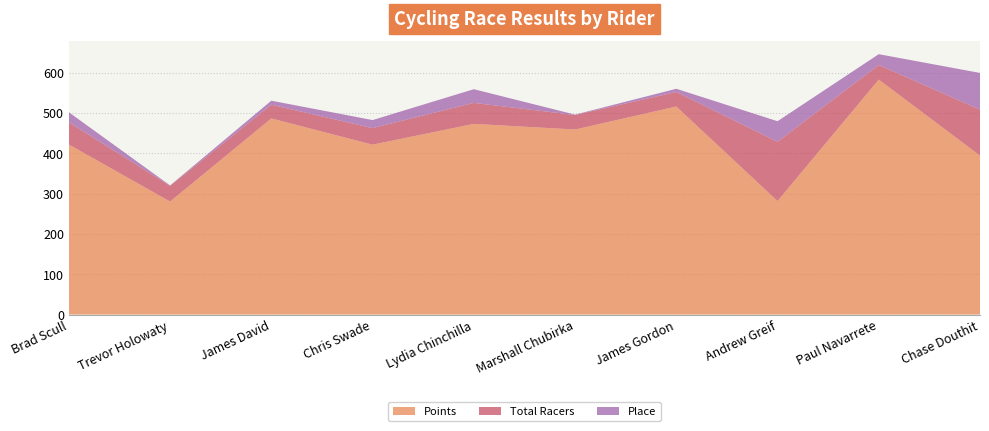

Reading left to right, what are all the values shown in this chart?

Points: Brad Scull=421.8	Trevor Holowaty=280.3	James David=486.5	Chris Swade=421.4	Lydia Chinchilla=473.0	Marshall Chubirka=459.0	James Gordon=516.1	Andrew Greif=281.6	Paul Navarrete=582.9	Chase Douthit=394.4
Total Racers: Brad Scull=55.0	Trevor Holowaty=39.0	James David=34.0	Chris Swade=41.0	Lydia Chinchilla=52.0	Marshall Chubirka=36.0	James Gordon=36.0	Andrew Greif=147.0	Paul Navarrete=36.0	Chase Douthit=114.0
Place: Brad Scull=25.0	Trevor Holowaty=1.0	James David=10.0	Chris Swade=20.0	Lydia Chinchilla=34.0	Marshall Chubirka=1.0	James Gordon=8.0	Andrew Greif=51.0	Paul Navarrete=27.0	Chase Douthit=91.0